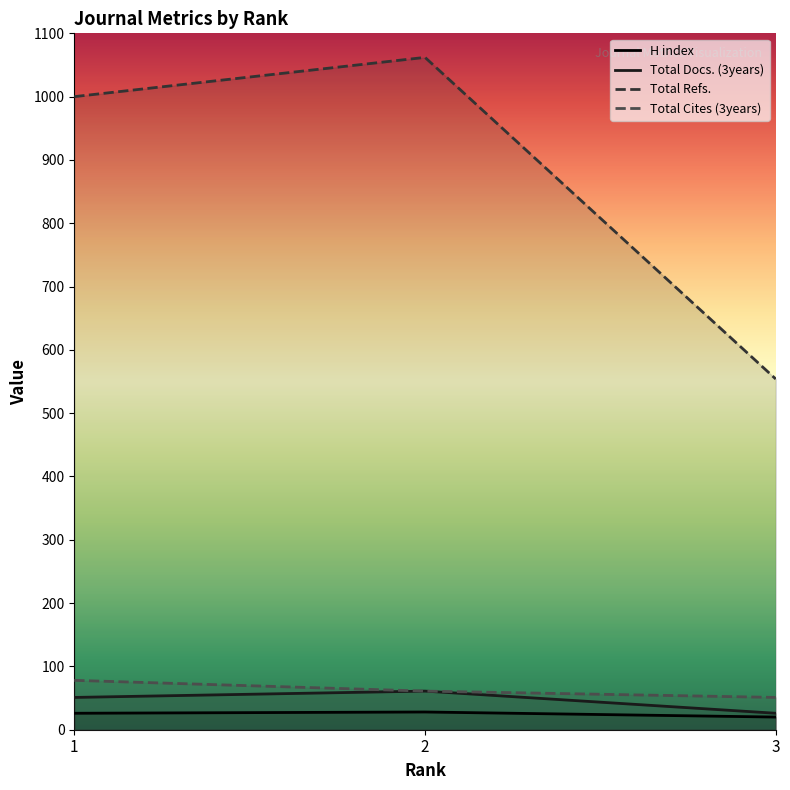

Where is Total Docs. (3years) nearest to the value 43?

1